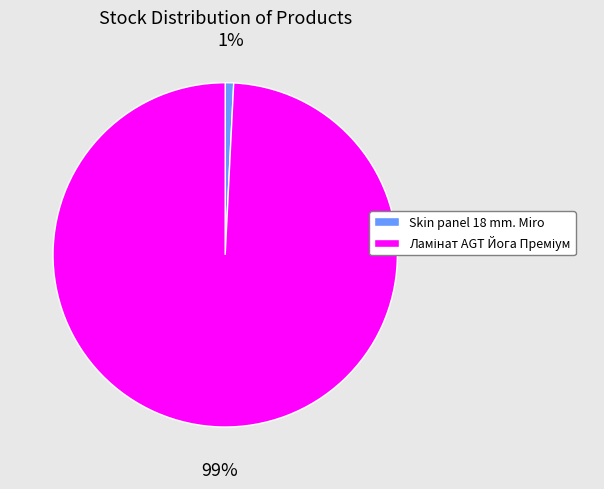

To the nearest percent, what is the average slice percentage?

50%